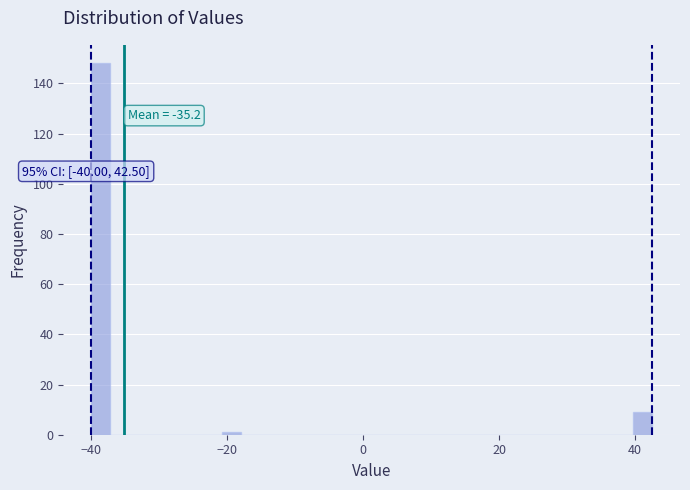

Read against the x-axis, roughly where is the centre of the tallest bar?

-38